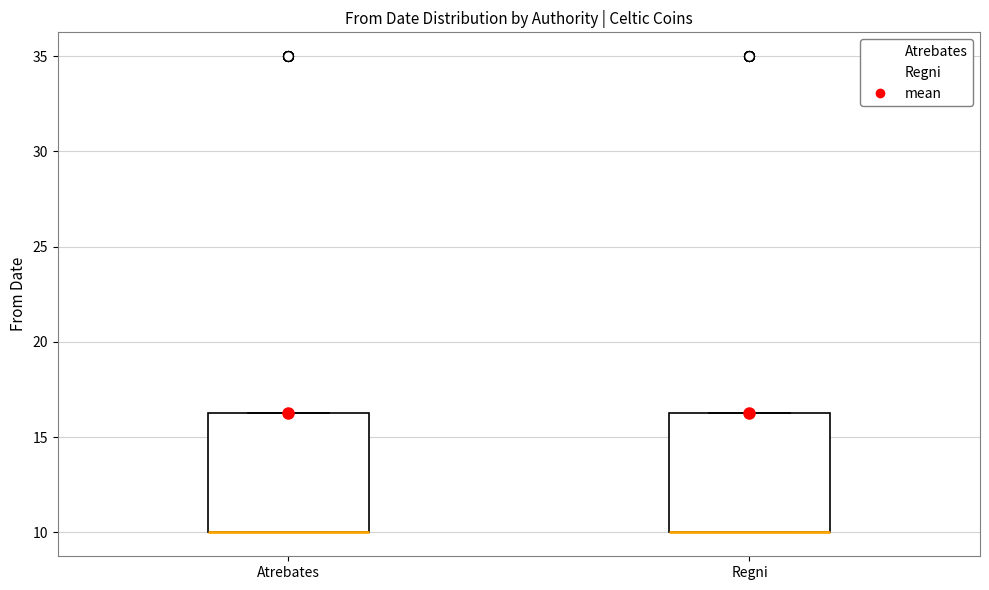

Reading left to right, read every box against the y-axis: the position of its median line, the range the box covers, and the ends of its whiskers. The values are not printed on the chart, so give them approximately, as read against the axis.

Atrebates: median 10.0 (drawn on the box's lower edge), box 10.0 to 16.5, whiskers 10.0 to 16.5
Regni: median 10.0 (drawn on the box's lower edge), box 10.0 to 16.5, whiskers 10.0 to 16.5